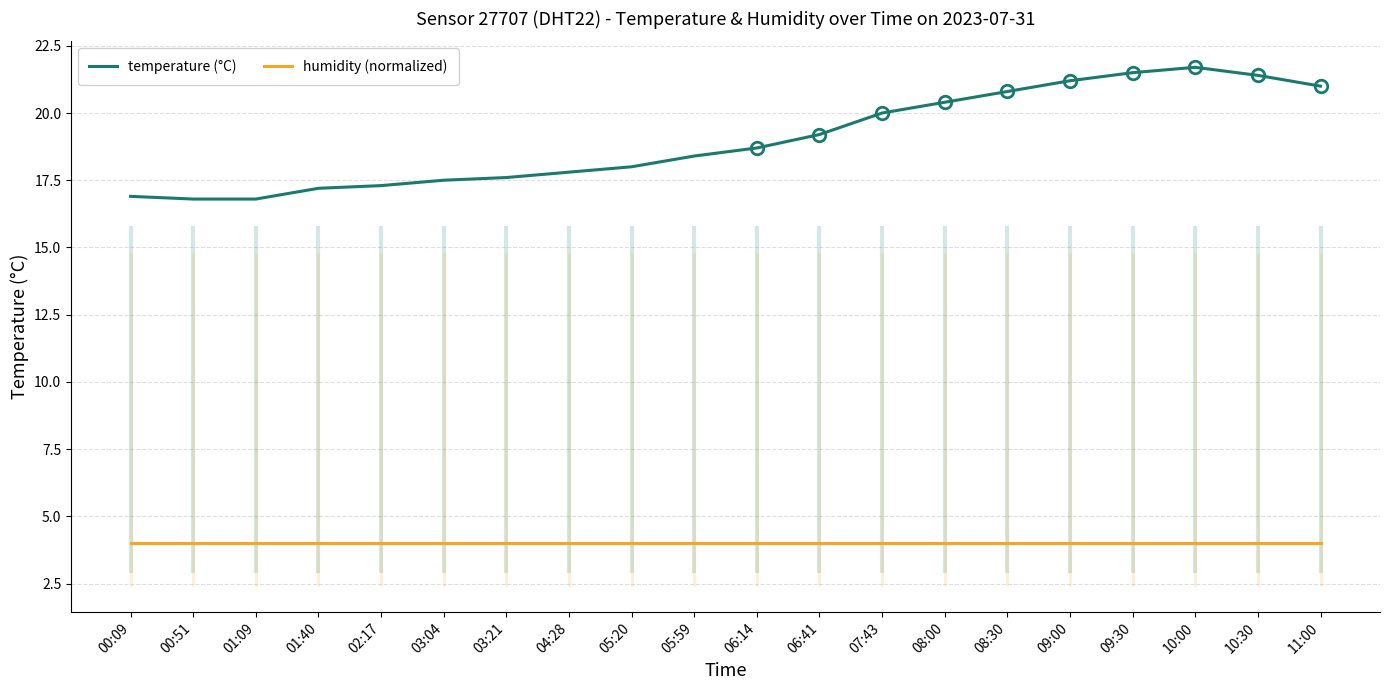

True or false: humidity (normalized) and temperature (°C) cross at least once.

False